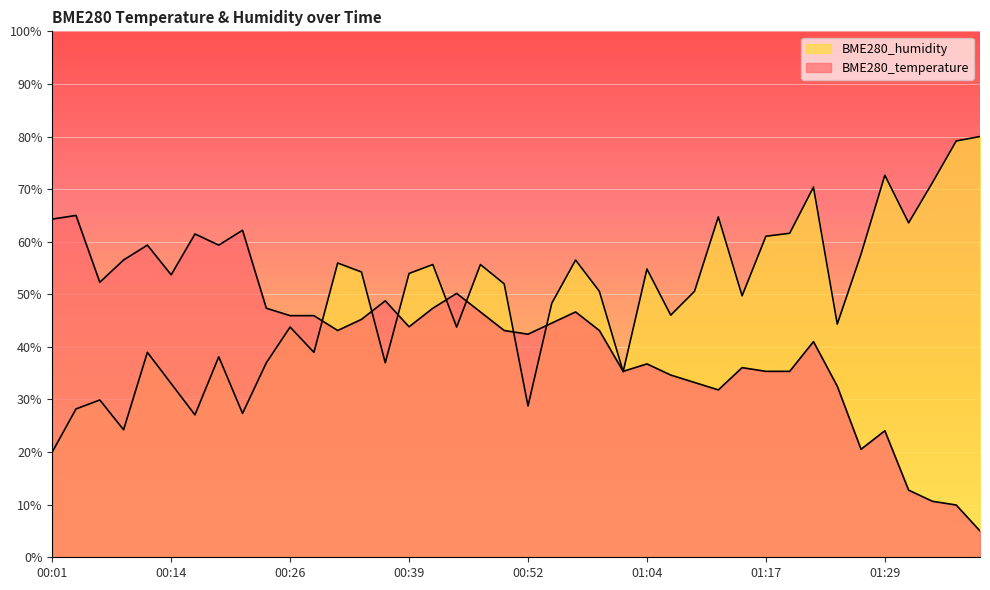

At which label is BME280_humidity closest to 50?

01:14